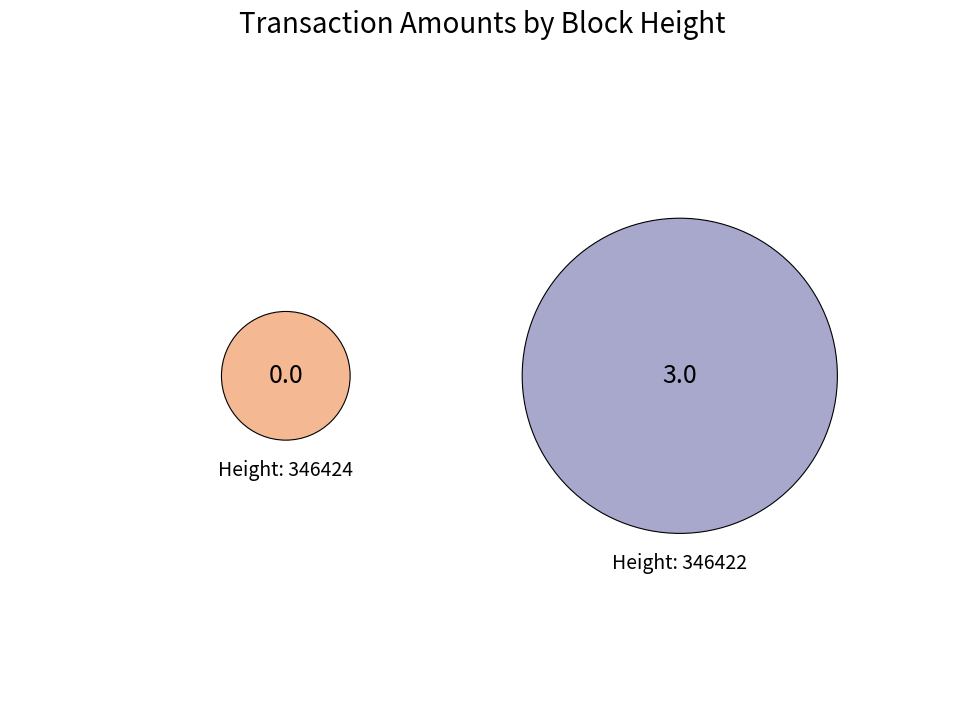

Which slice represents more than half of the pie?

346422